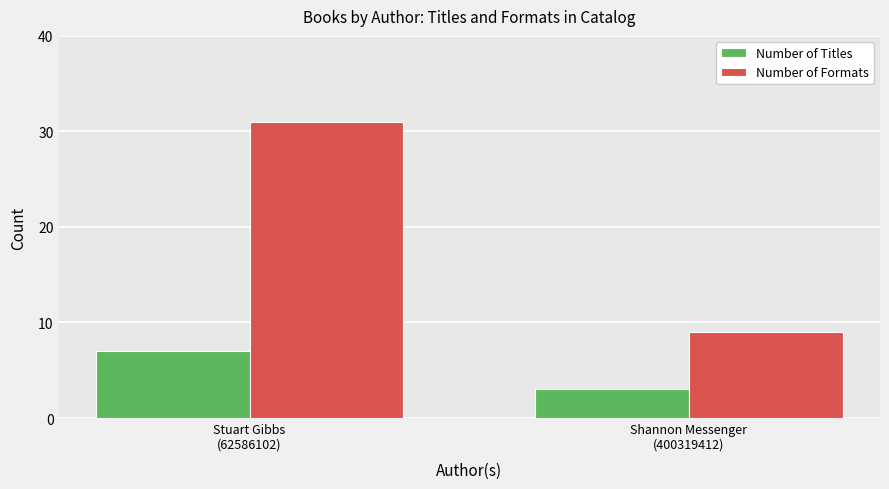

True or false: Number of Formats has a value of 9 at Shannon Messenger
(400319412).

True